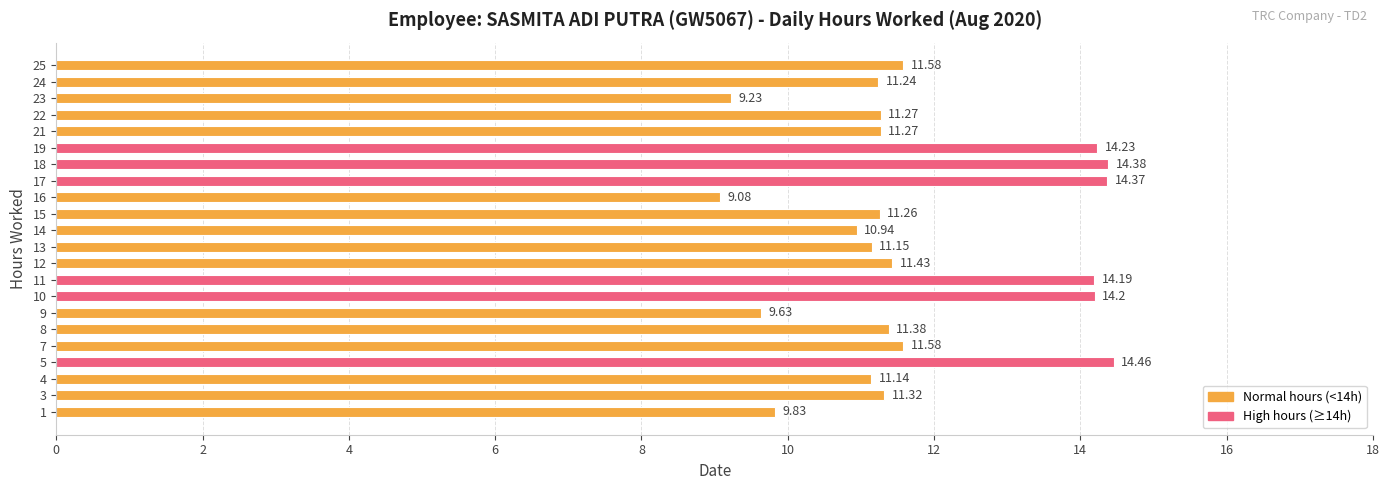

What is the difference between the maximum and minimum values?

5.4